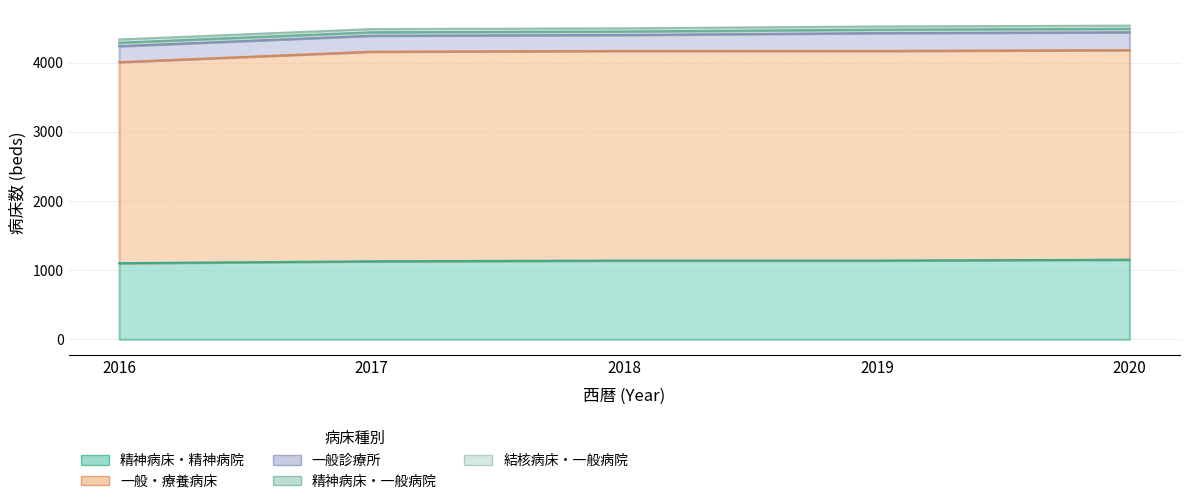

Reading left to right, list all the values displayed in this chart.

精神病床・精神病院: 1101	1128	1139	1139	1151
一般・療養病床: 2909	3033	3033	3033	3033
一般診療所: 231	231	231	258	258
精神病床・一般病院: 50	50	50	50	50
結核病床・一般病院: 46	46	46	46	46